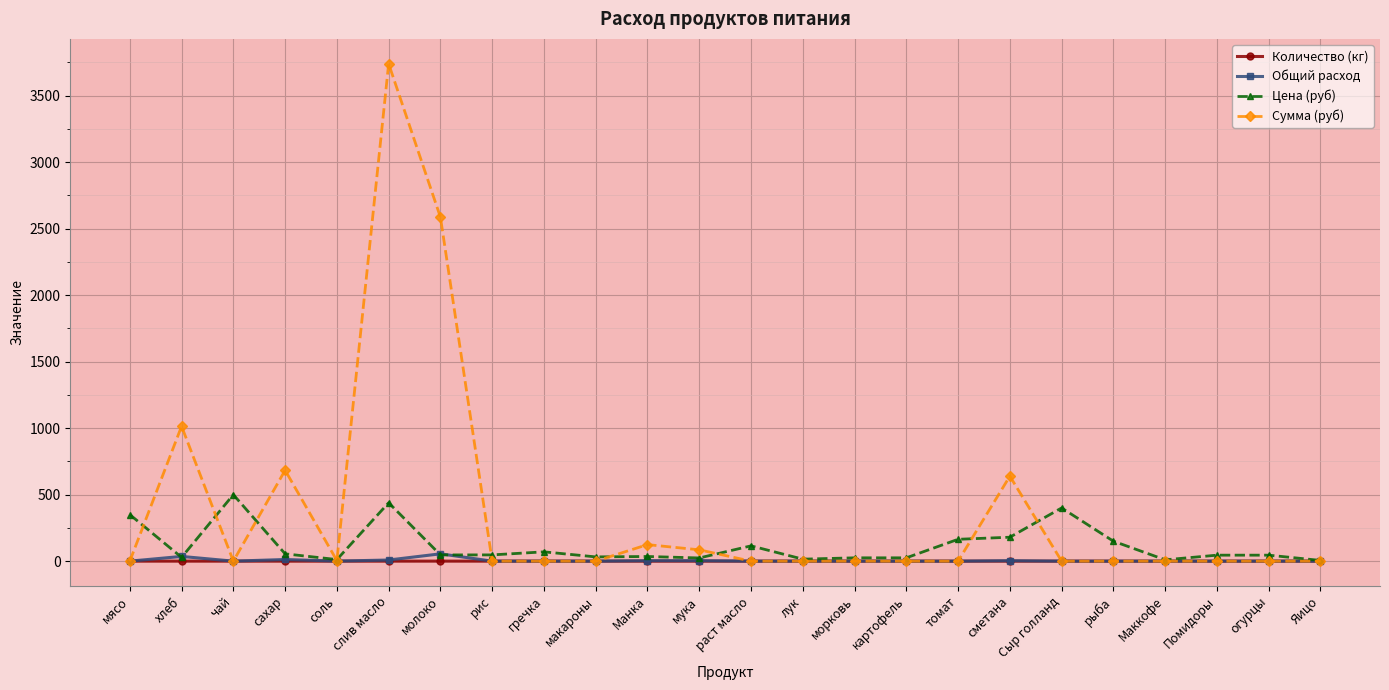

What is the total value across all series at раст масло?

115.0